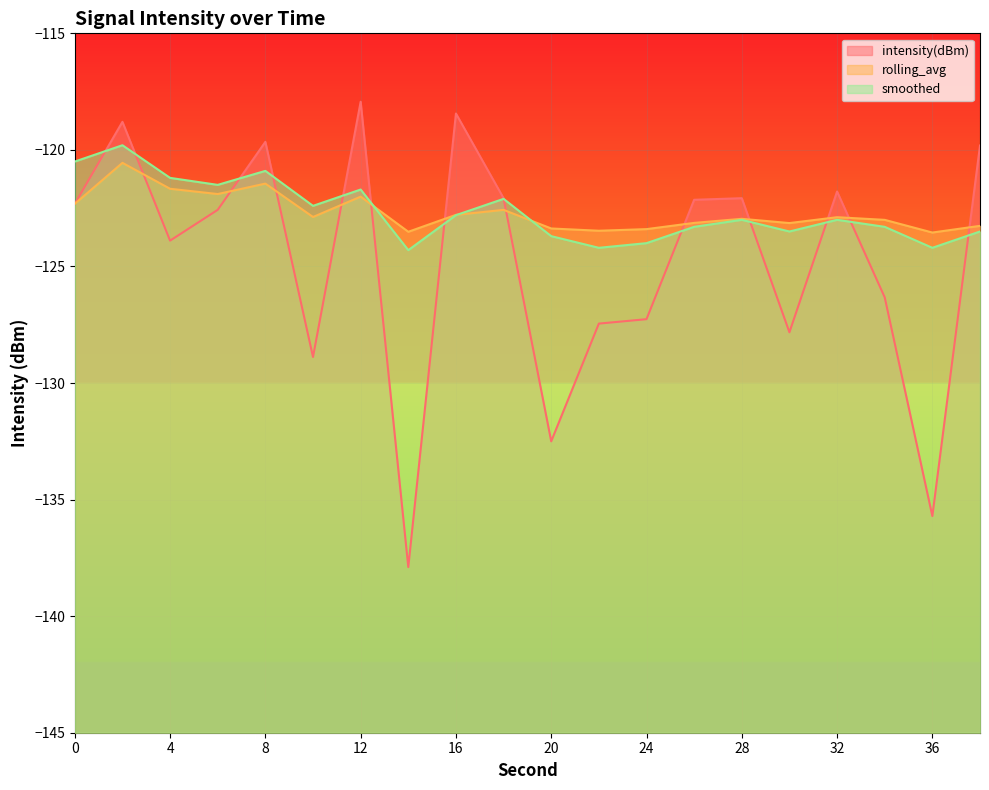

Rank the series at 24 from lowest to highest value.

intensity(dBm), smoothed, rolling_avg